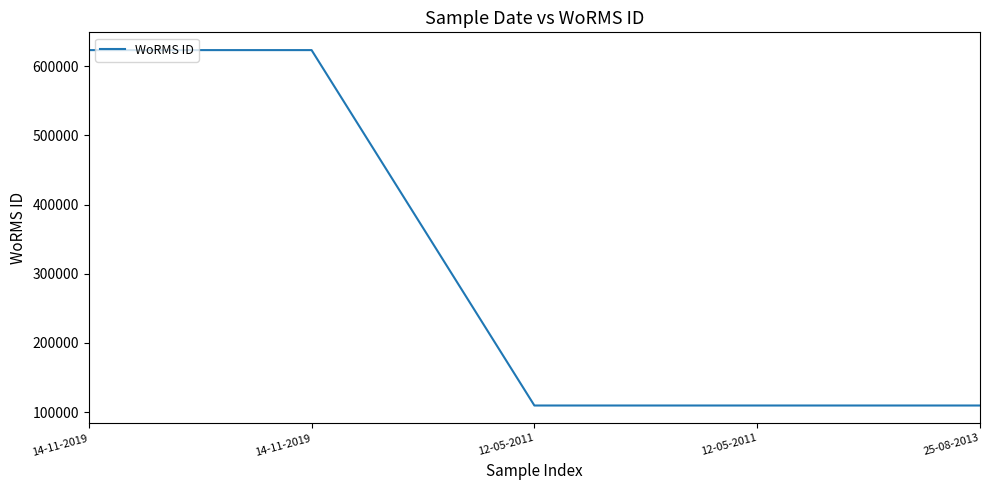

Reading left to right, what are all the values shown in this chart?

623453	623453	109545	109545	109545